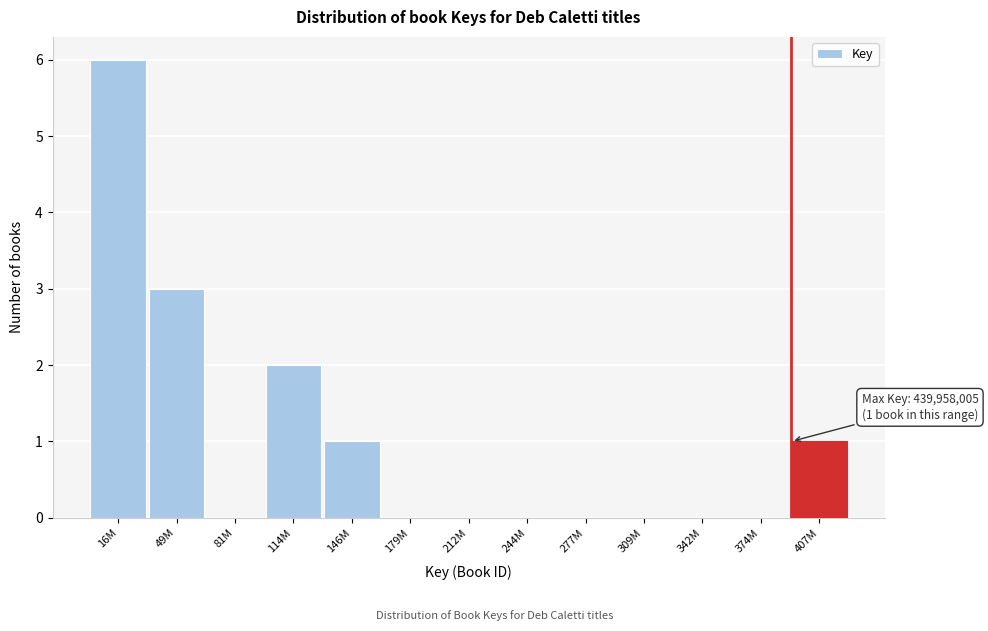

Reading right to left, extract all data points from this chart.

407M=1	374M=0	342M=0	309M=0	277M=0	244M=0	212M=0	179M=0	146M=1	114M=2	81M=0	49M=3	16M=6